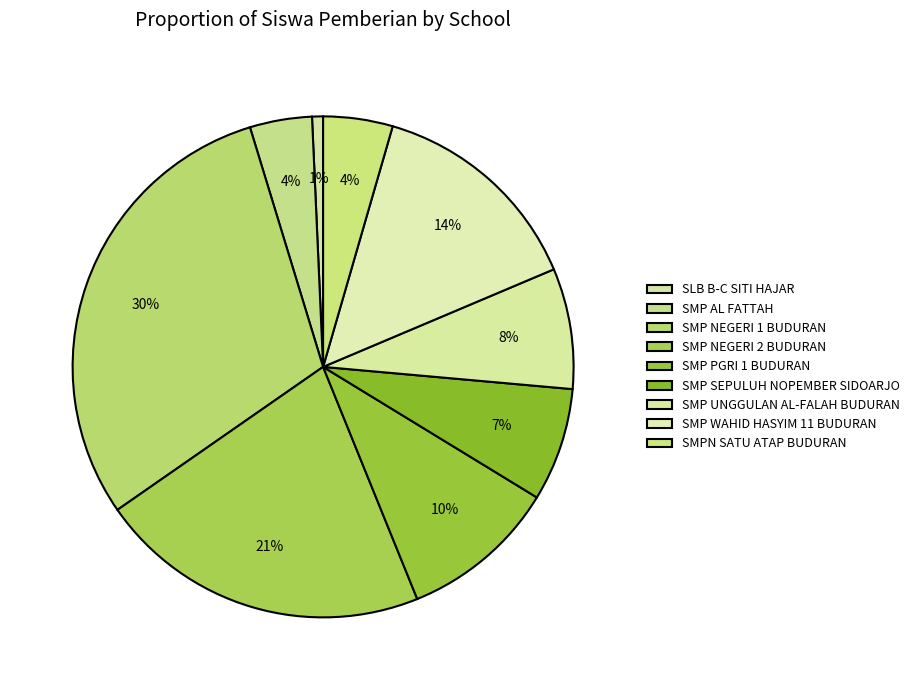

Rank the categories by value from lowest to highest.

SLB B-C SITI HAJAR, SMP AL FATTAH, SMPN SATU ATAP BUDURAN, SMP SEPULUH NOPEMBER SIDOARJO, SMP UNGGULAN AL-FALAH BUDURAN, SMP PGRI 1 BUDURAN, SMP WAHID HASYIM 11 BUDURAN, SMP NEGERI 2 BUDURAN, SMP NEGERI 1 BUDURAN